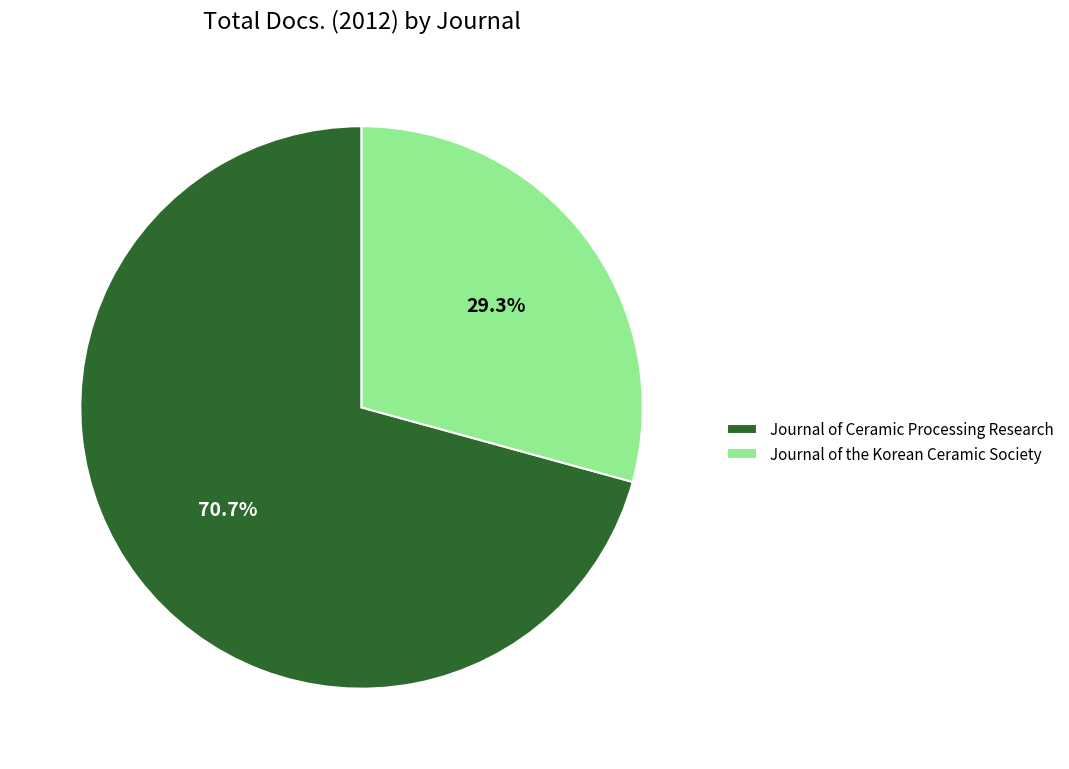

Is there any slice that represents more than half of the pie?

Yes